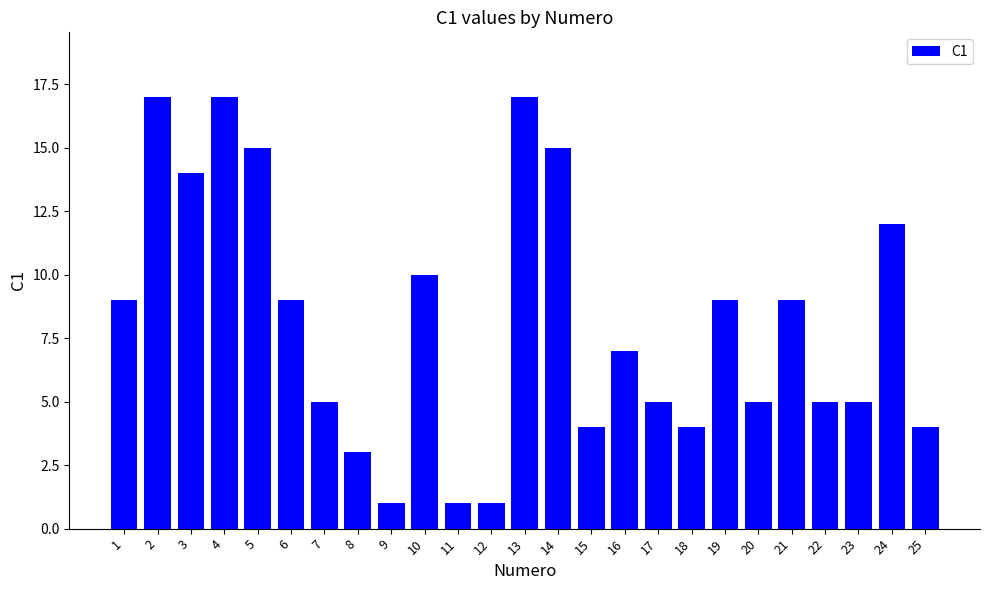

Reading right to left, list all the values displayed in this chart.

4	12	5	5	9	5	9	4	5	7	4	15	17	1	1	10	1	3	5	9	15	17	14	17	9